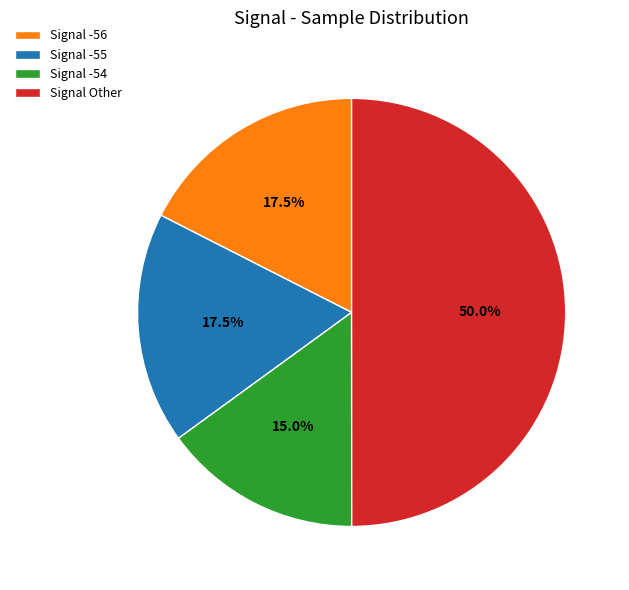

Is Signal -56 the majority of the pie?

No